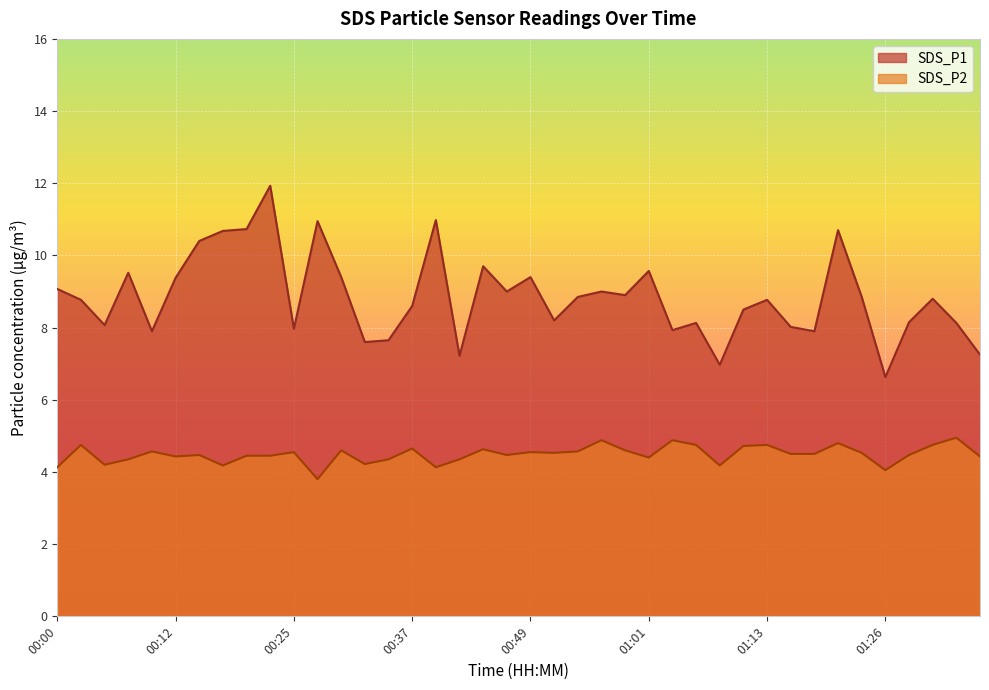

What is the difference between the highest and lowest values at 00:30?

4.8